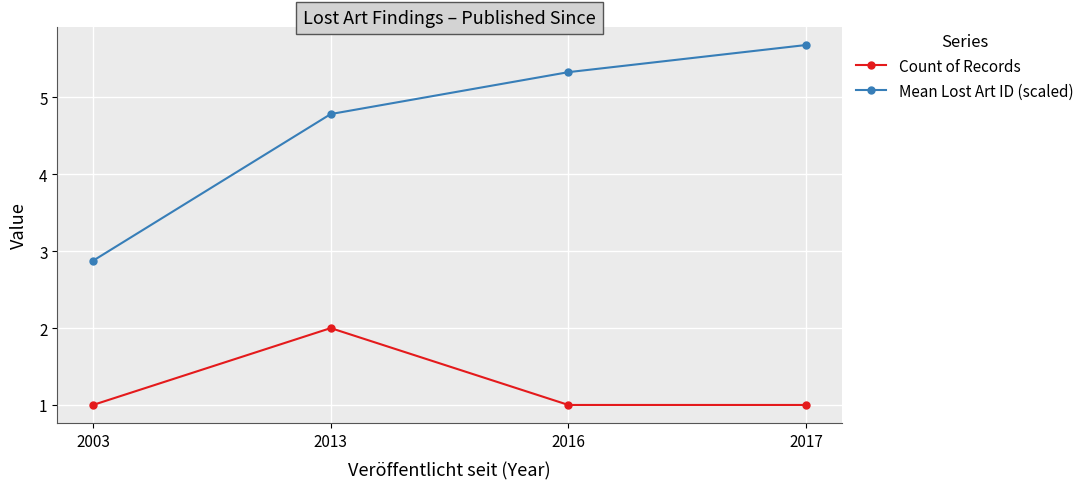

True or false: Count of Records and Mean Lost Art ID (scaled) cross at least once.

False